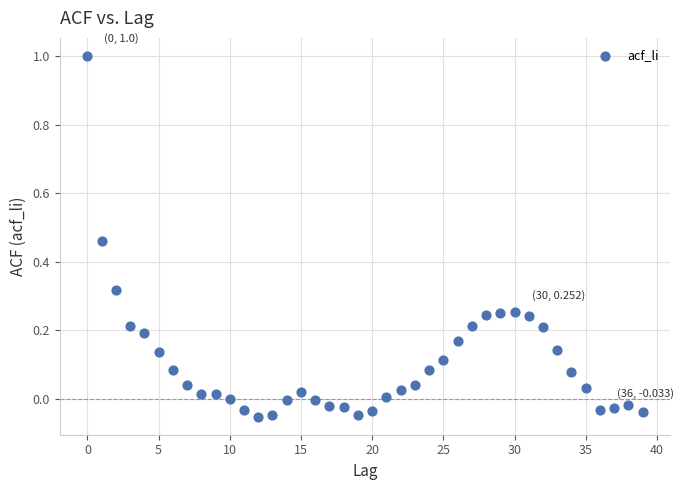

What is the range of Y values (max minus min)?

1.1